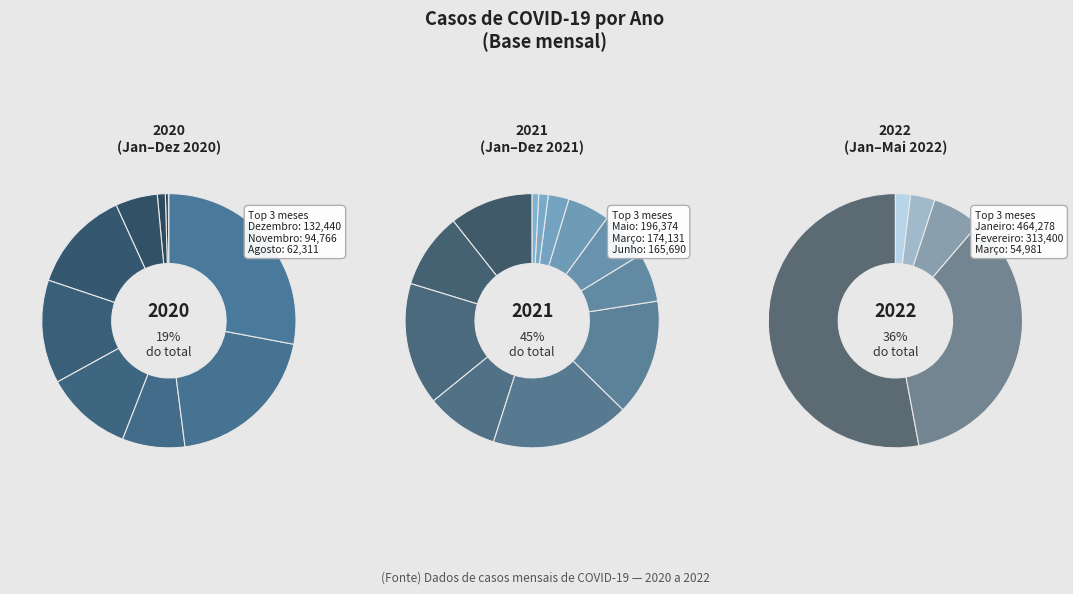

True or false: Março accounts for 1% of the total.

False